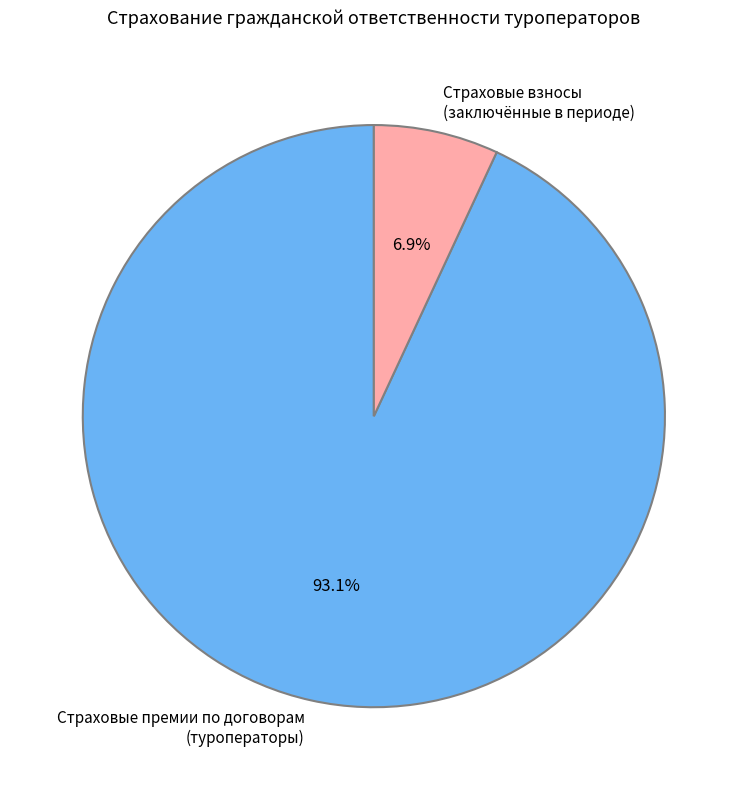

Between Страховые премии по договорам (туроператоры) and Страховые взносы (заключённые в периоде), which is larger?

Страховые премии по договорам (туроператоры)